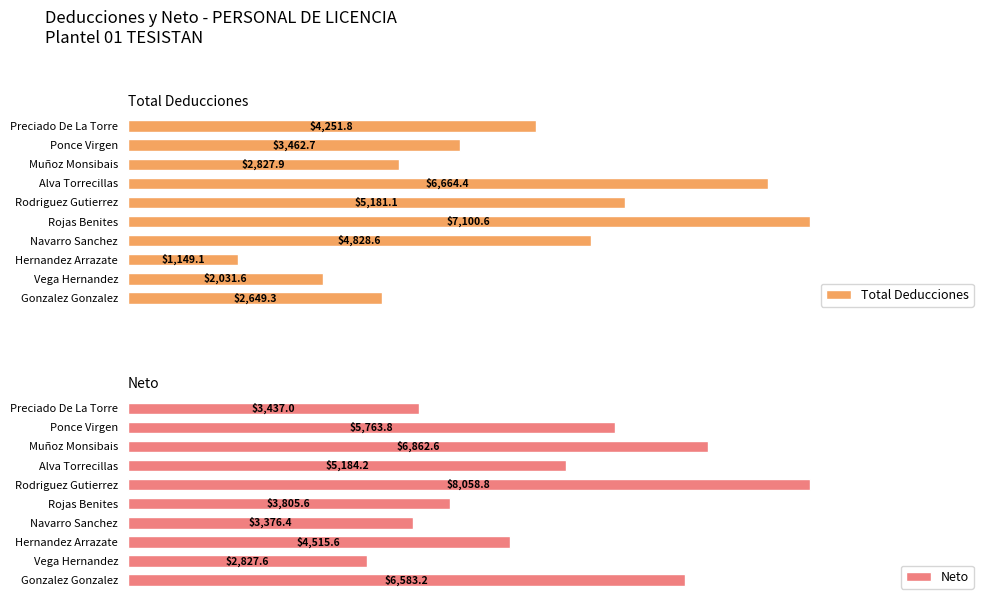

What is the difference between the highest and lowest values at Preciado De La Torre?

814.8